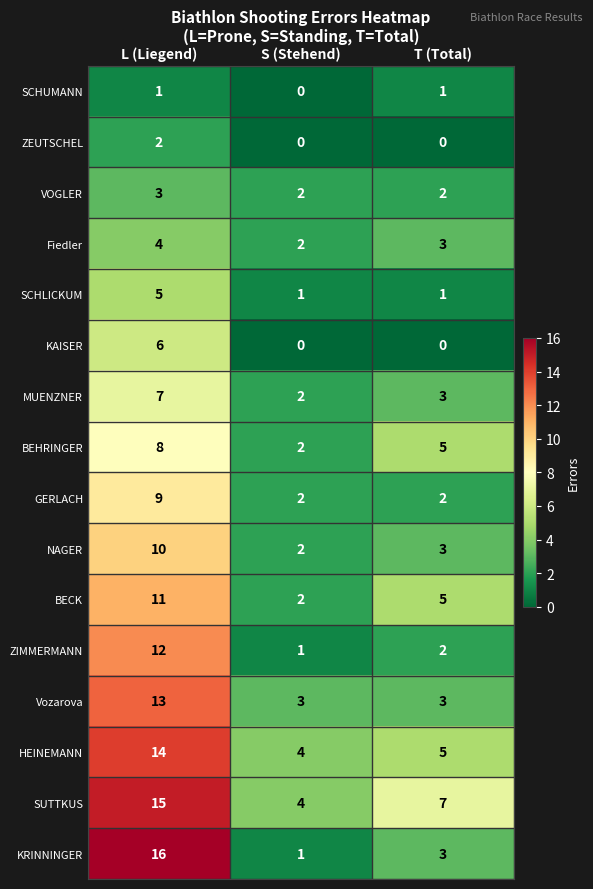

How many distinct data groups are displayed?

16